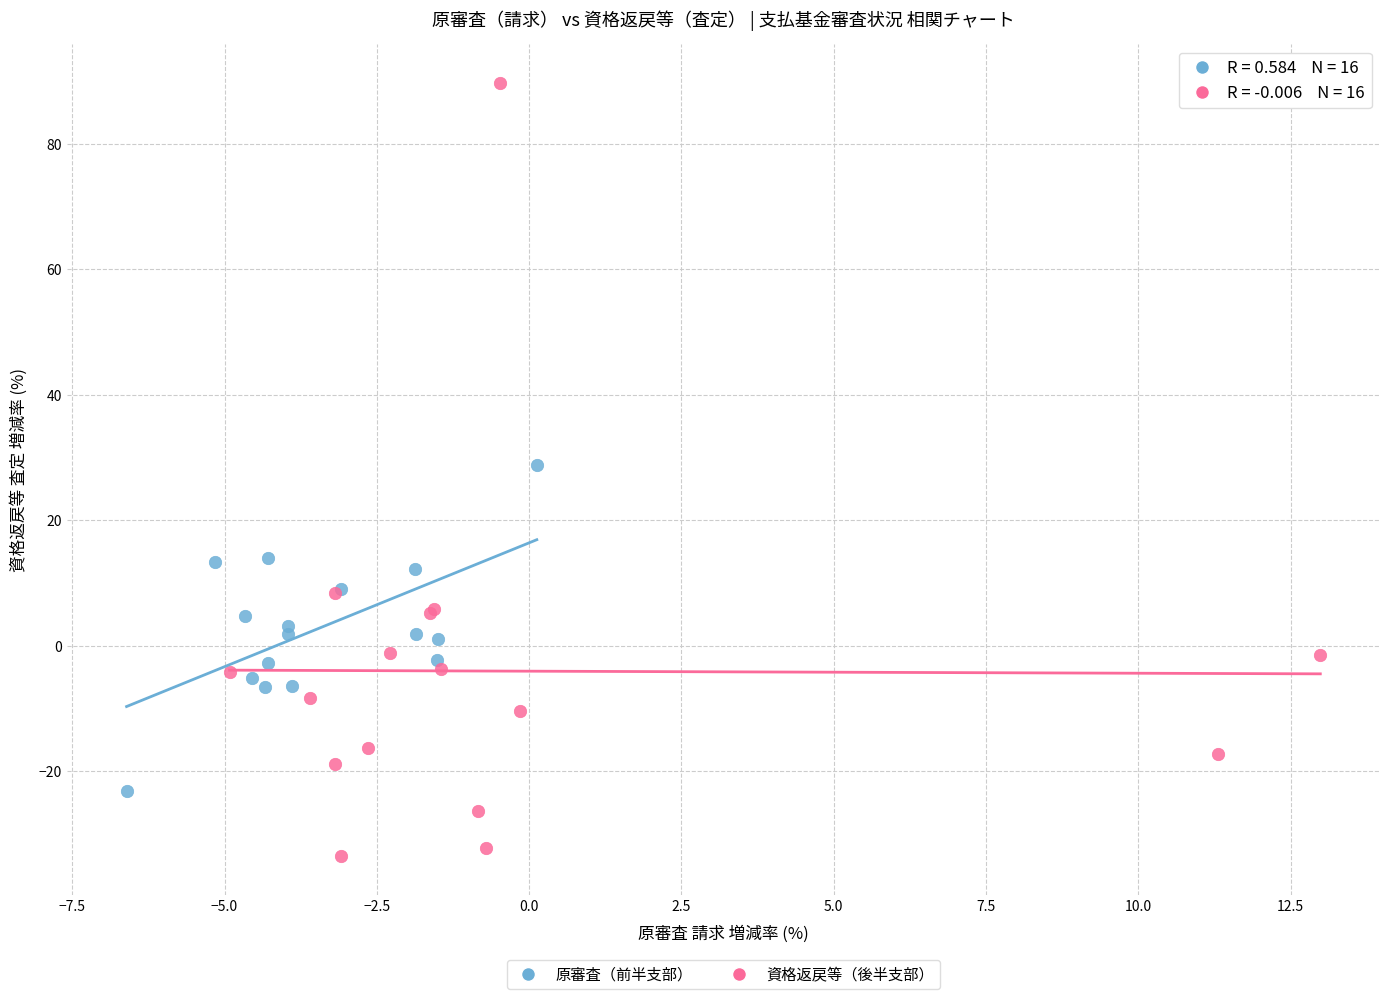

Which series has the widest spread of Y values?

資格返戻等（後半支部）